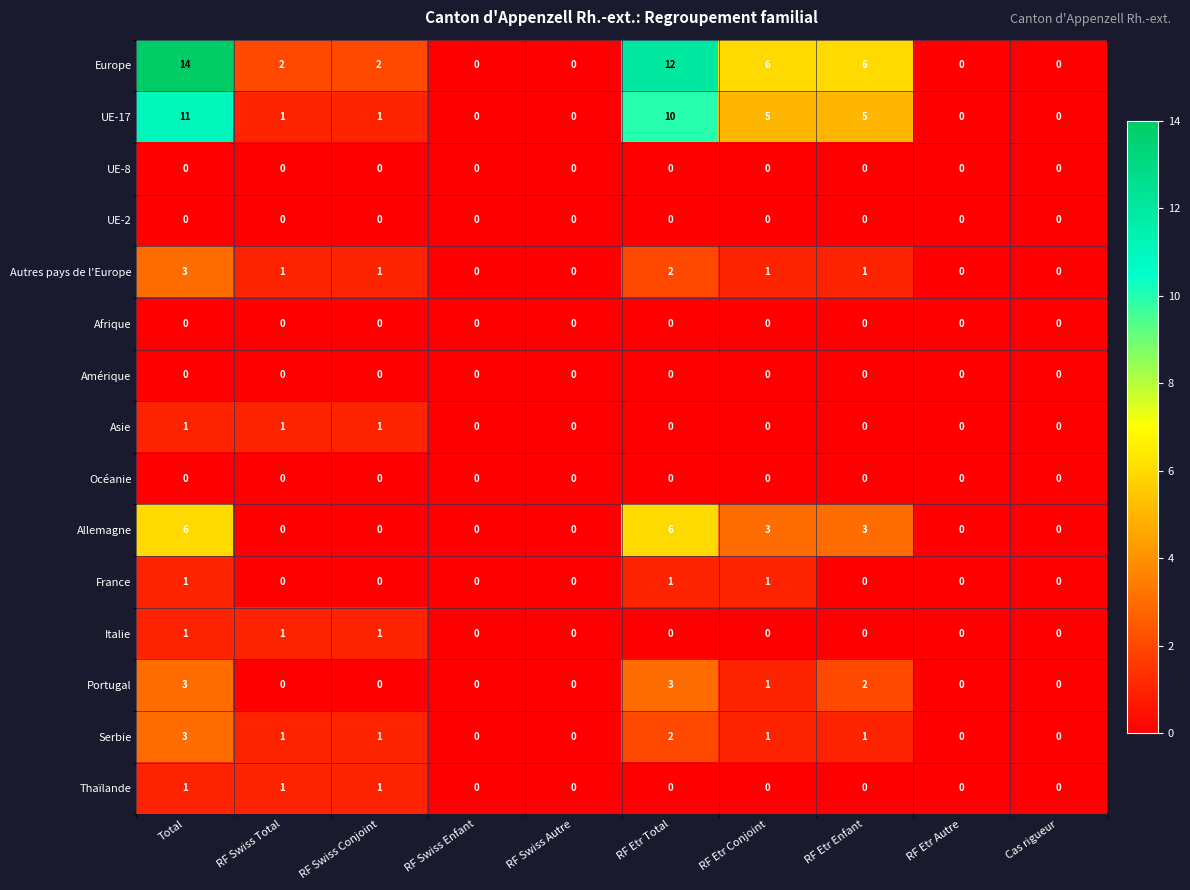

True or false: UE-2 has a value of 0 at RF Swiss Autre.

True